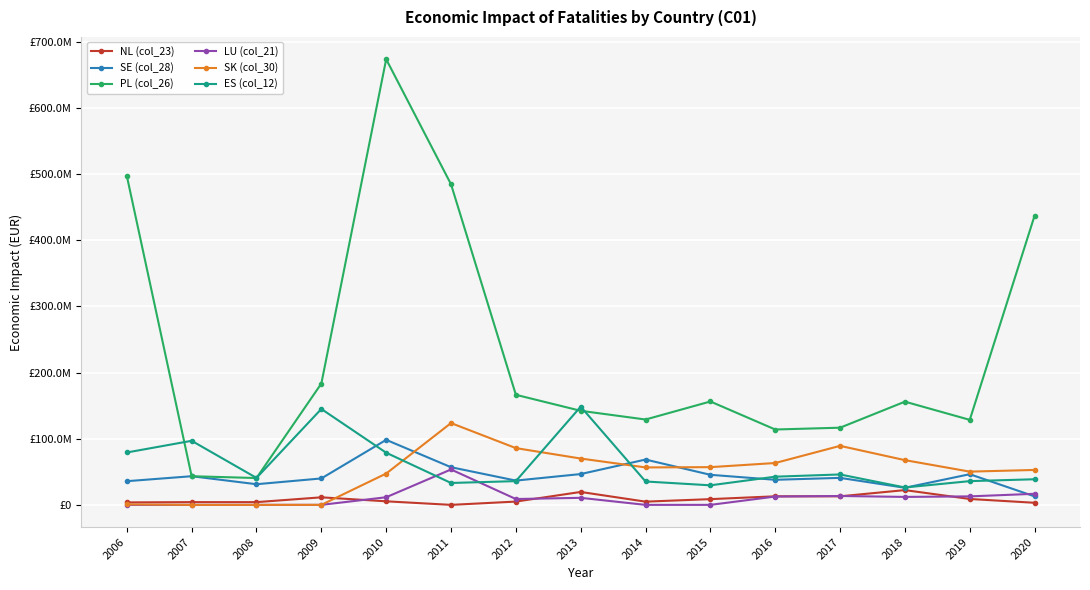

Between 2009 and 2010, which is larger?

2009